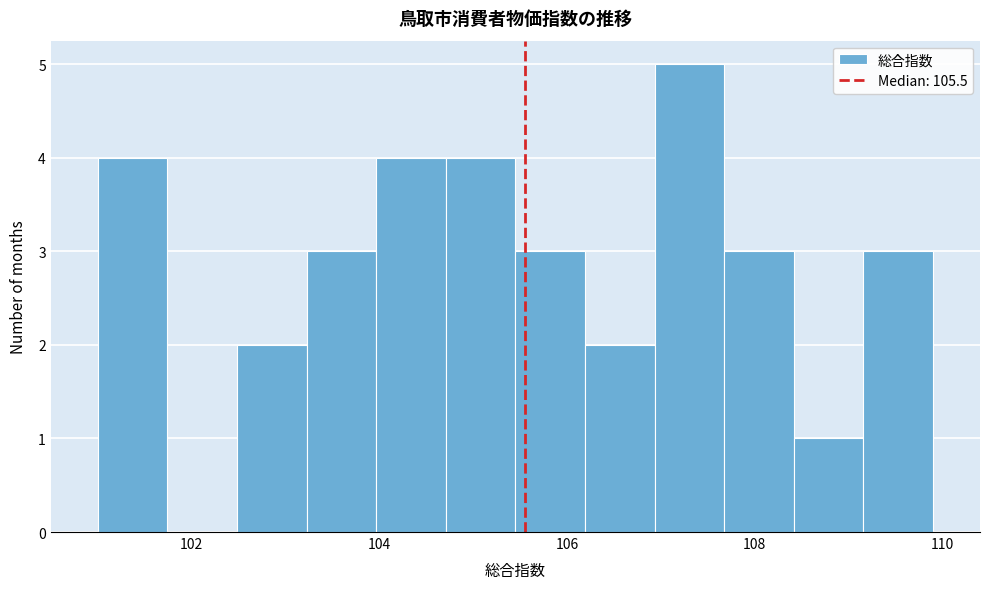

Around what value on the x-axis is the tallest bar? Give the approximate position of its centre, as read against the axis.

107.4